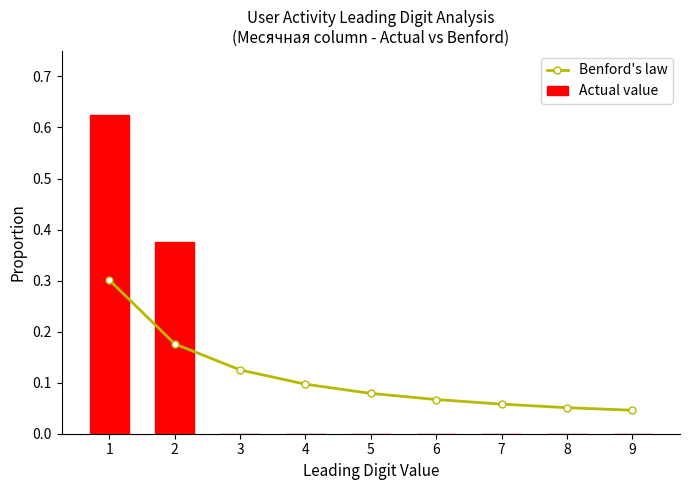

How many values in Actual value are above zero?

2